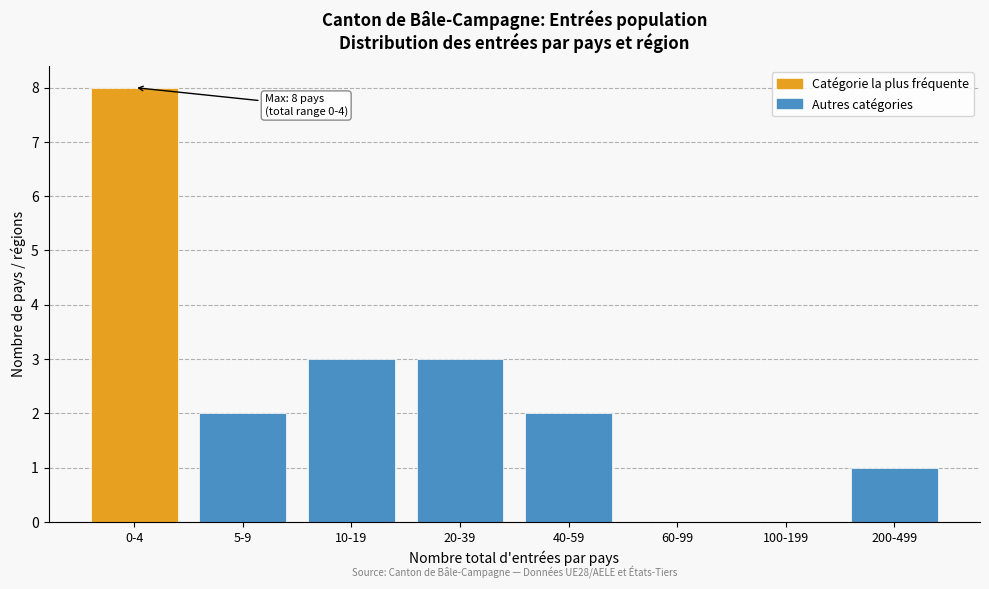

Reading left to right, transcribe all the data shown in this chart.

0-4=8	5-9=2	10-19=3	20-39=3	40-59=2	60-99=0	100-199=0	200-499=1